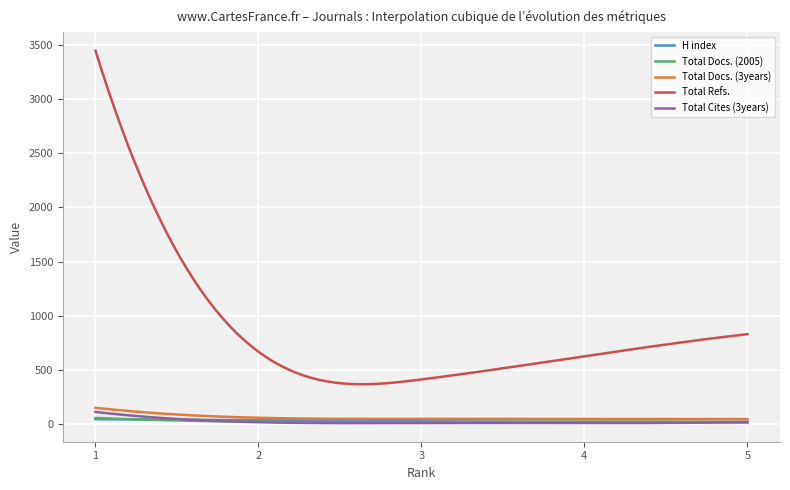

How many distinct data groups are displayed?

5